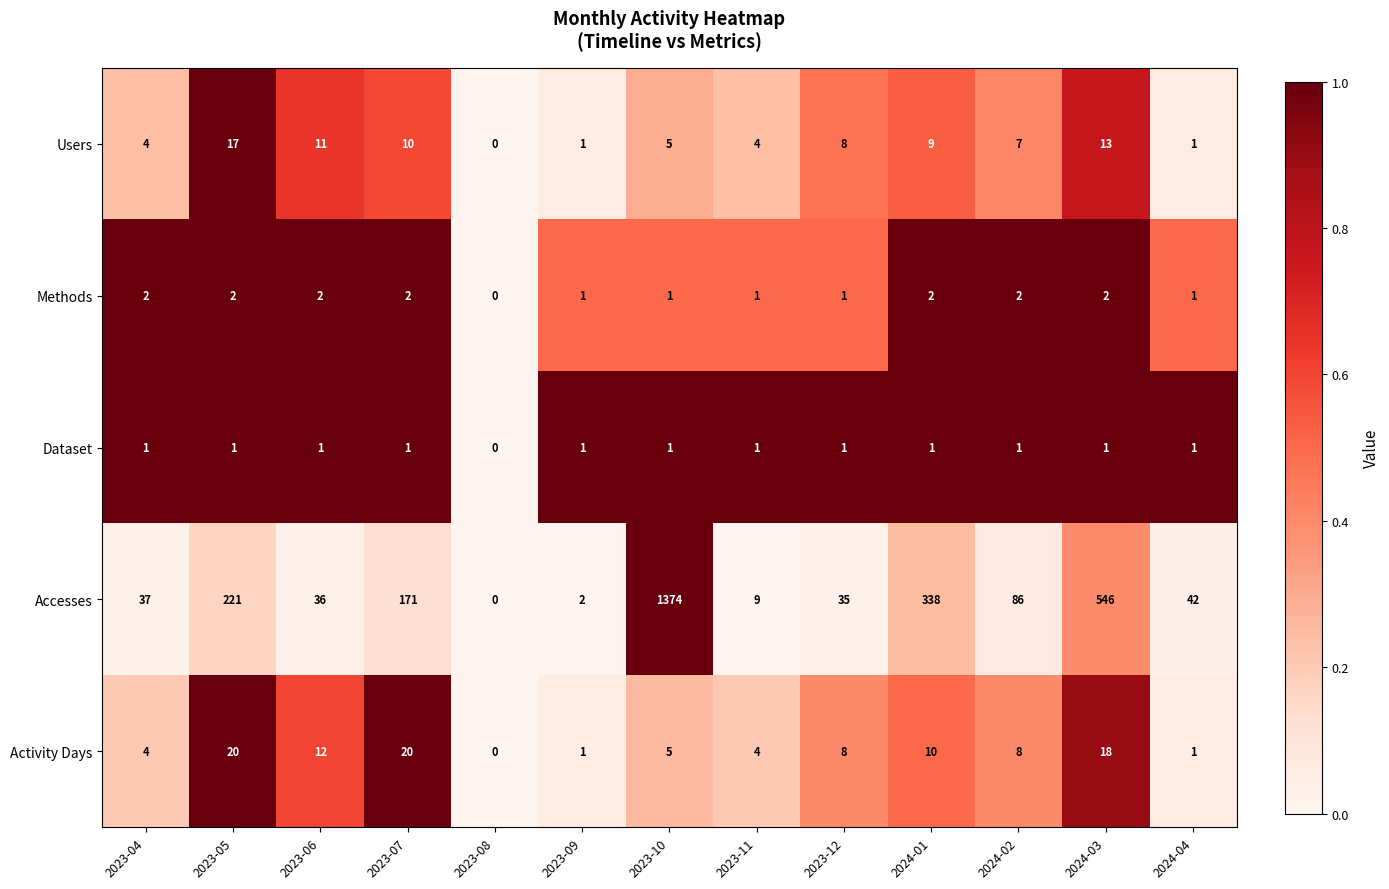

Between 2023-12 and 2024-03, which series saw the biggest shift?

Accesses